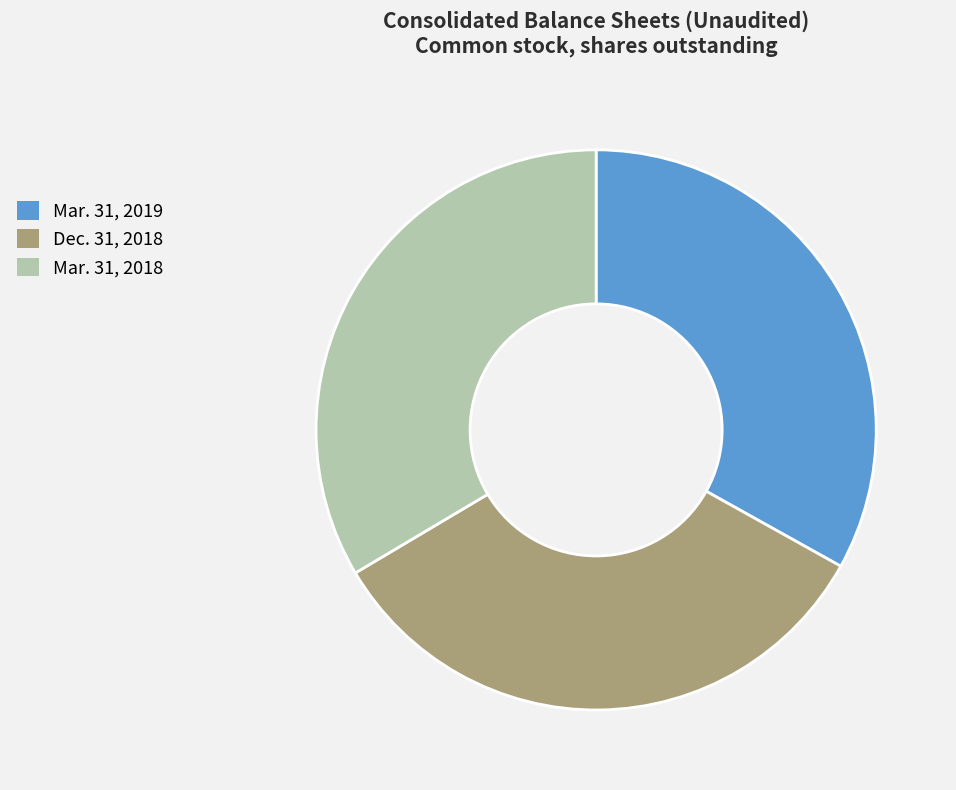

Is there any slice that represents more than half of the pie?

No